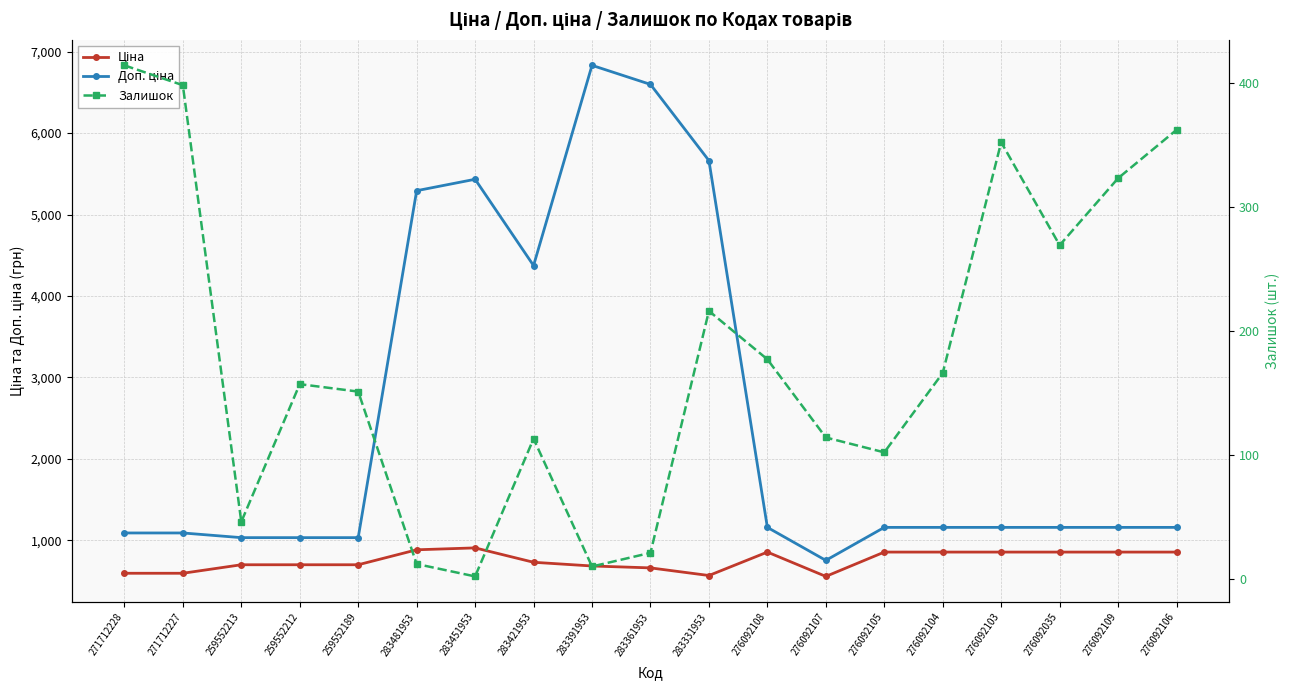

At which category does Доп. ціна reach its first local peak?

283451953